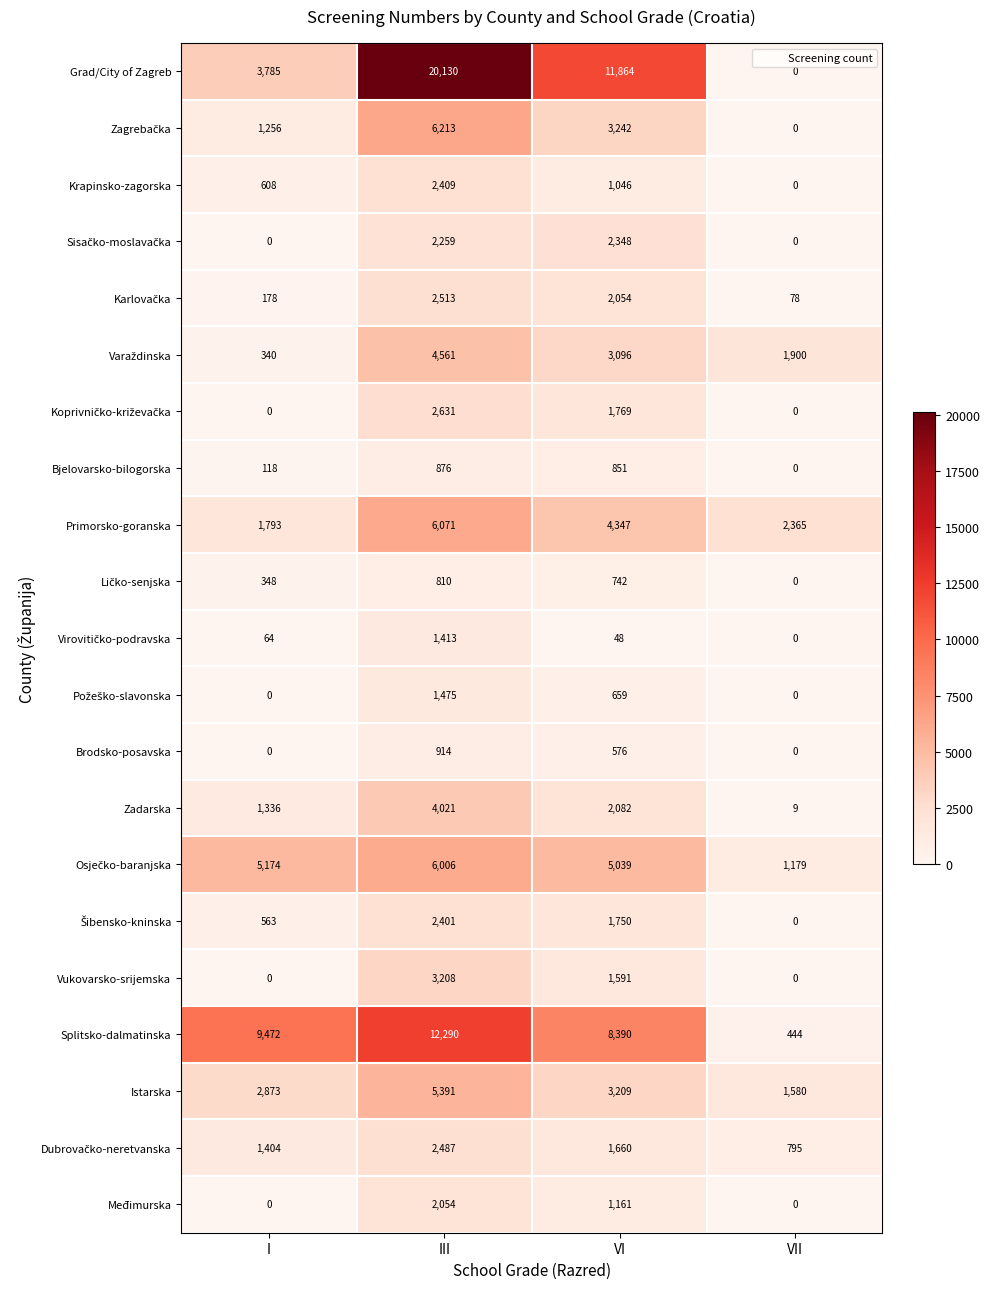

What is the difference between the highest and lowest values at I?

9472